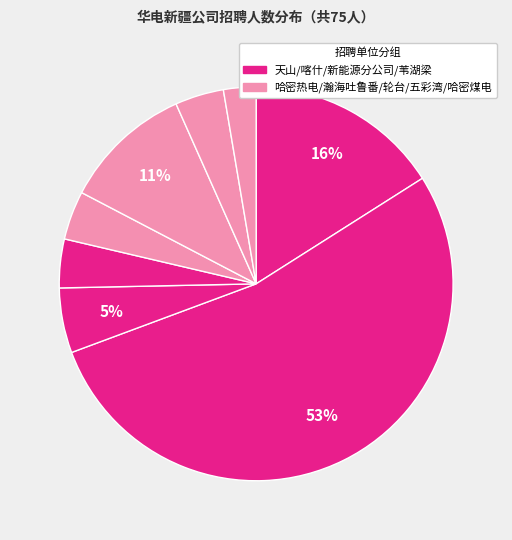

How many slices are in this pie chart?

8